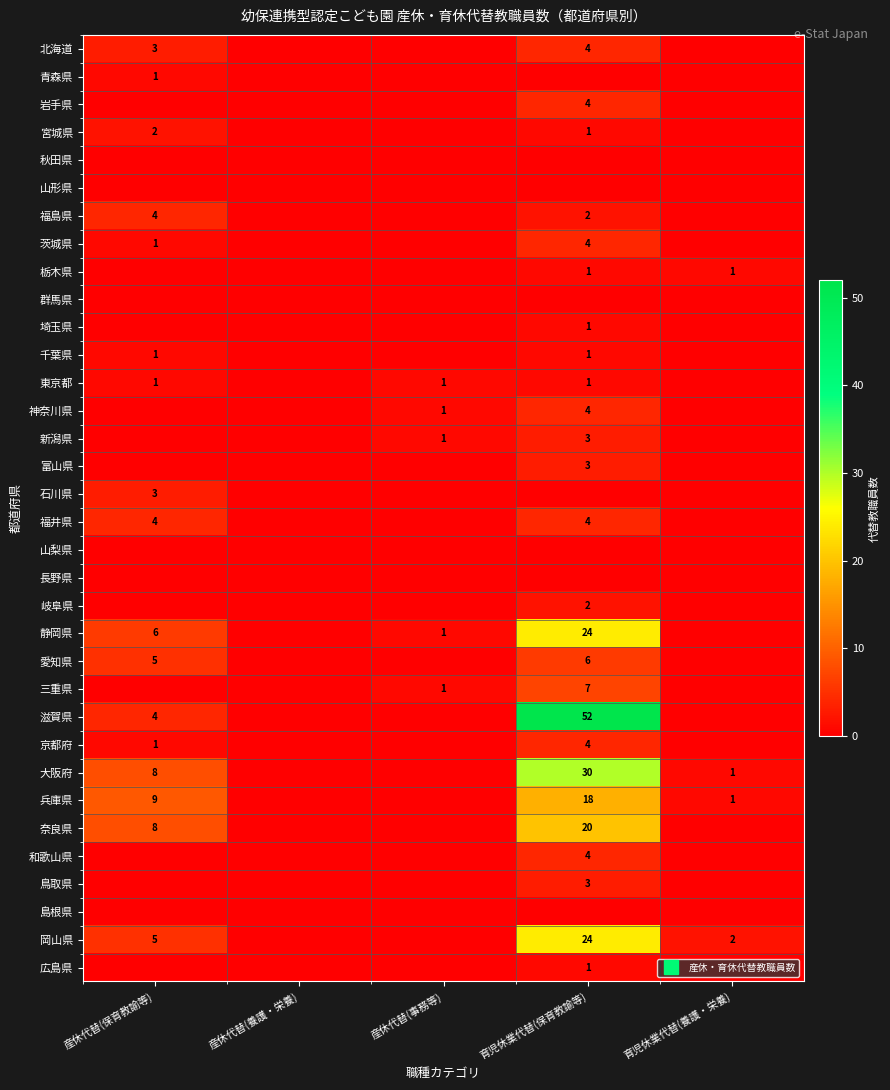

Rank the series at 産休代替(養護・栄養) from lowest to highest value.

北海道, 青森県, 岩手県, 宮城県, 秋田県, 山形県, 福島県, 茨城県, 栃木県, 群馬県, 埼玉県, 千葉県, 東京都, 神奈川県, 新潟県, 富山県, 石川県, 福井県, 山梨県, 長野県, 岐阜県, 静岡県, 愛知県, 三重県, 滋賀県, 京都府, 大阪府, 兵庫県, 奈良県, 和歌山県, 鳥取県, 島根県, 岡山県, 広島県